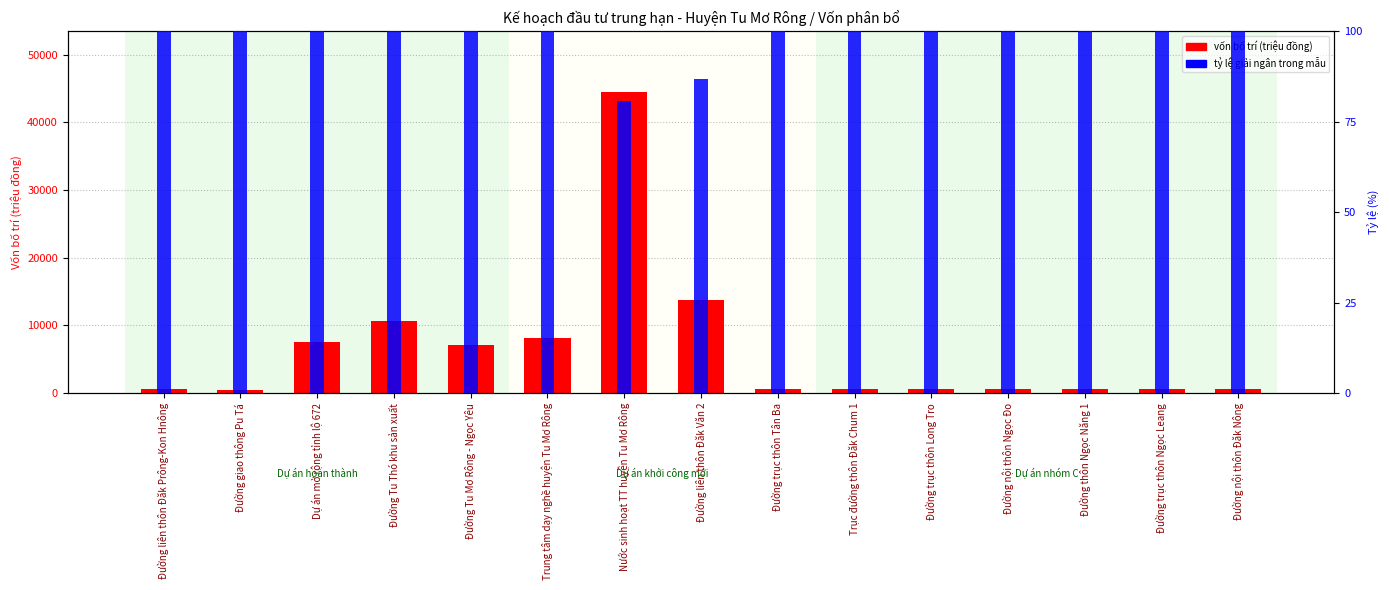

At which label does the data first exceed 593?

Đường liên thôn Đăk Prông-Kon Hnông